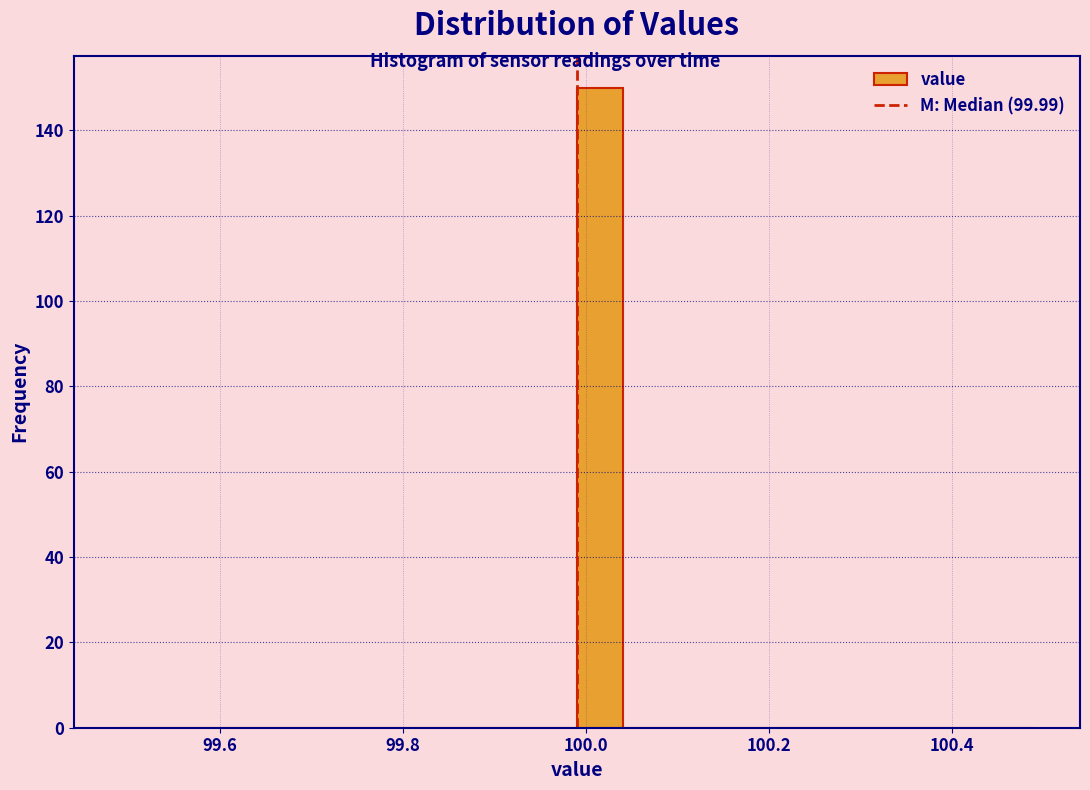

Read against the x-axis, roughly where is the centre of the tallest bar?

100.02